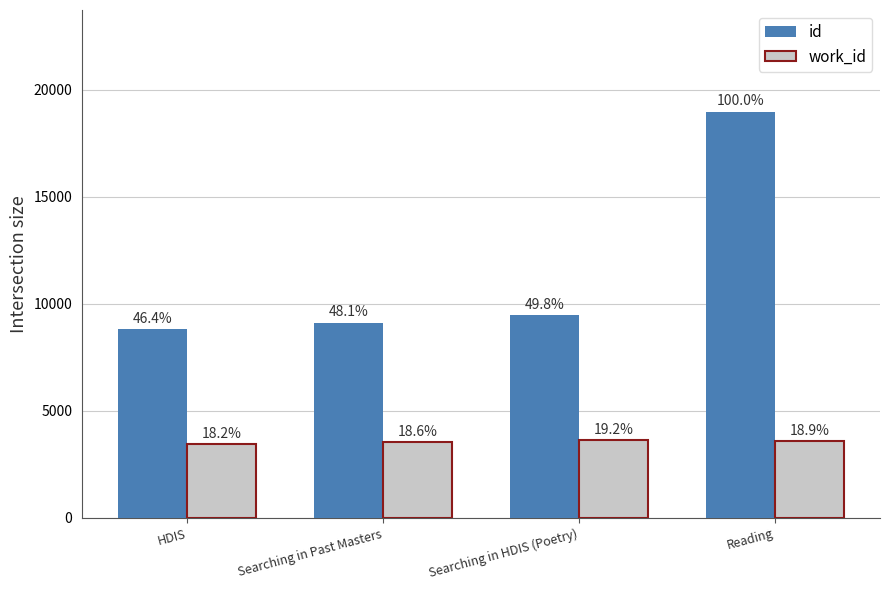

What is the label of the 4th bar from the left?

Reading